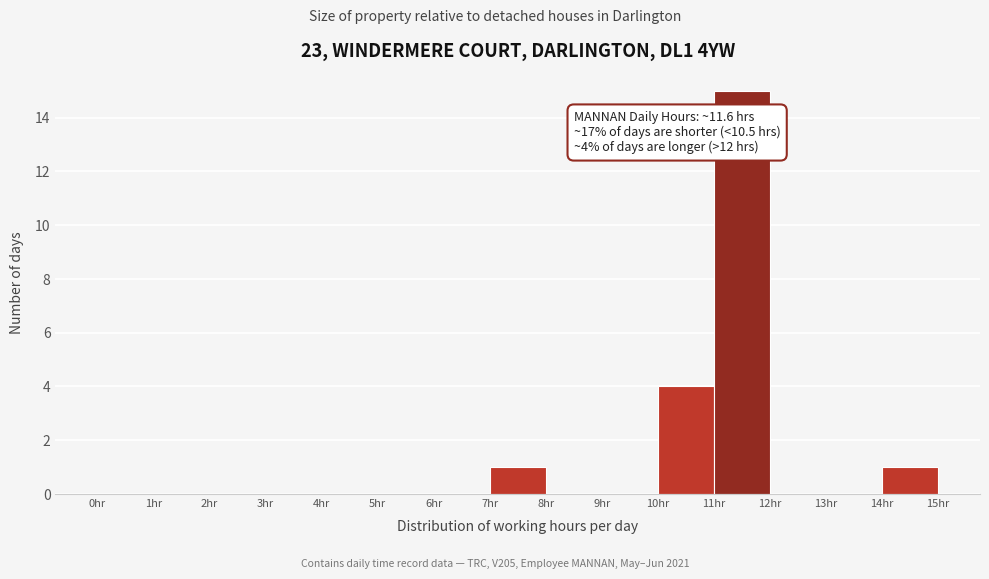

Which range on the x-axis has the tallest bar?

11 to 12